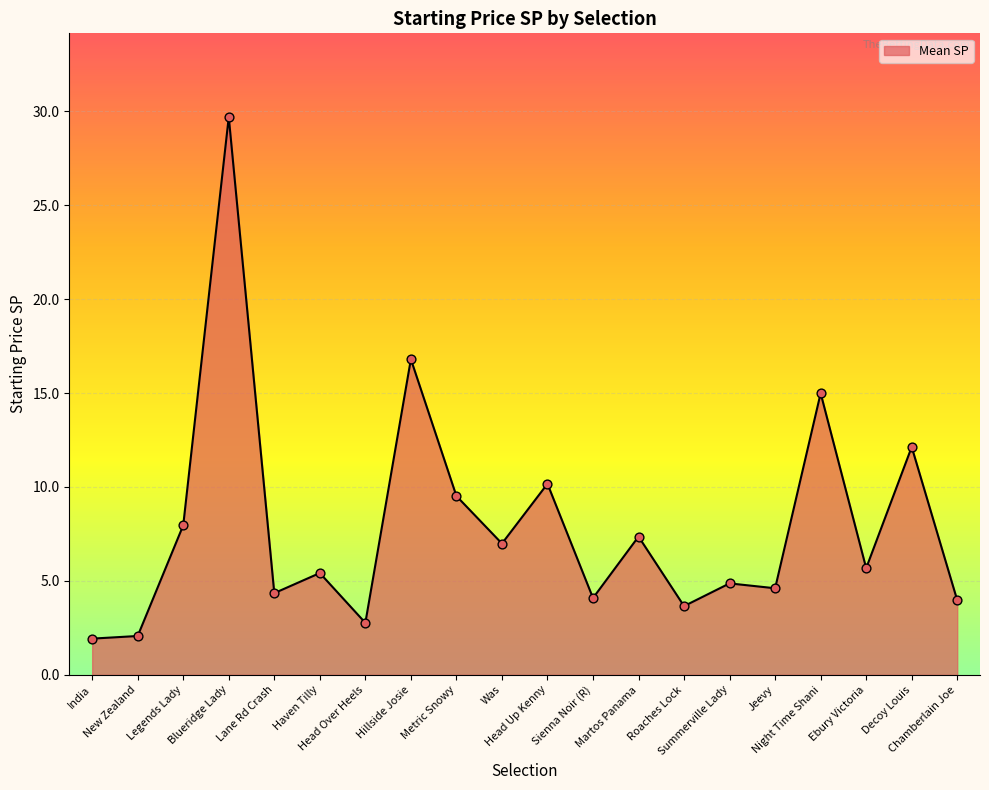

Approximately how many times larger is the value at Lane Rd Crash compared to Ebury Victoria?

0.8